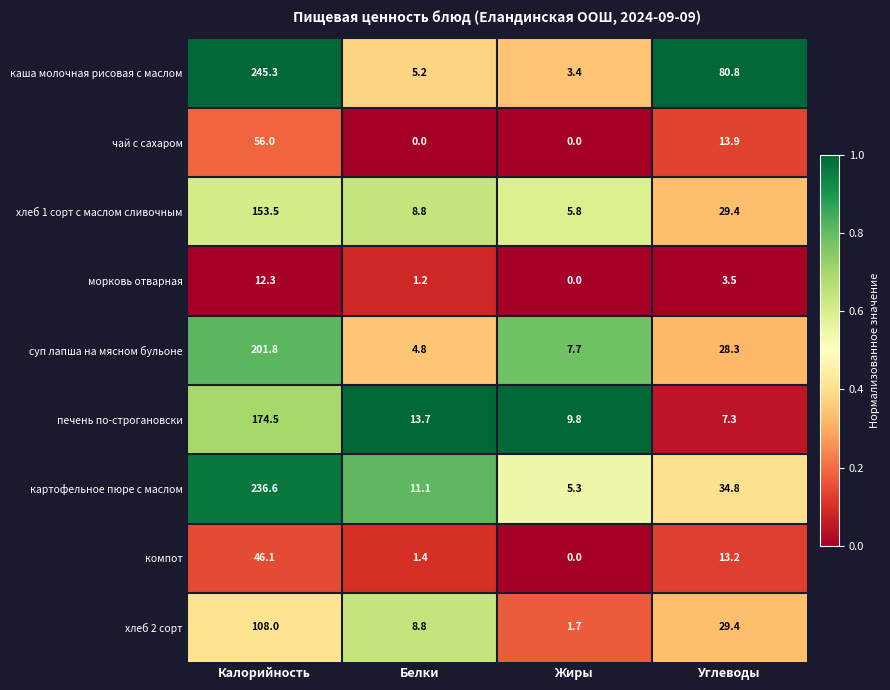

At how many categories does at least one series exceed 0?

4